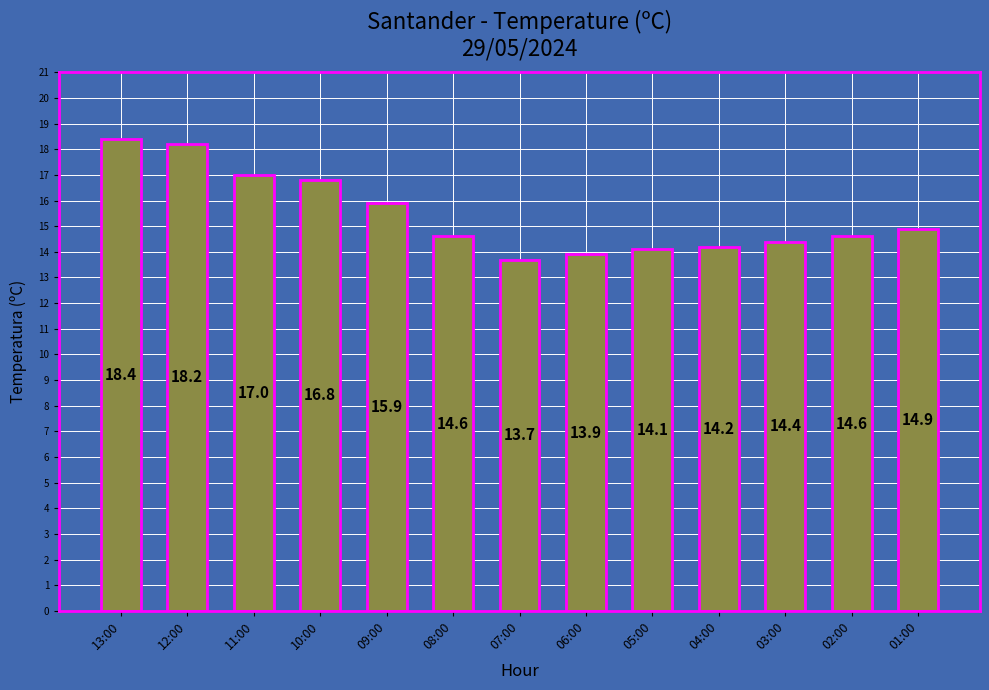

How many distinct data groups are displayed?

1